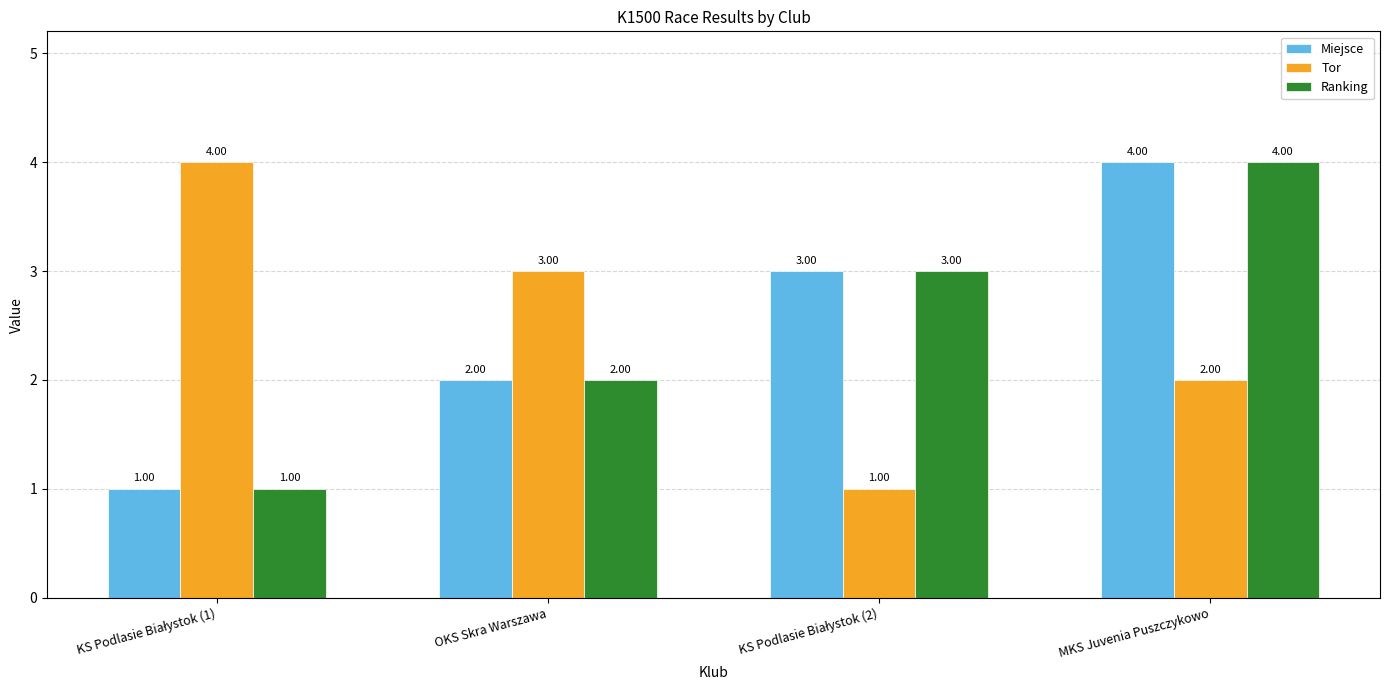

What is the difference between the maximum and minimum values in the Ranking series?

3